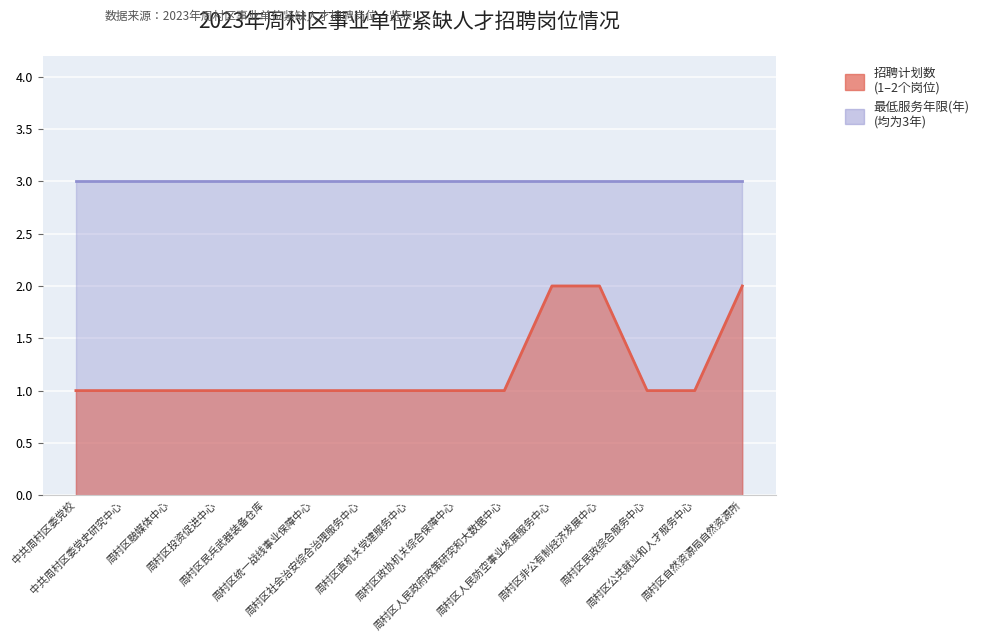

Reading left to right, extract all data points from this chart.

中共周村区委党校=1	中共周村区委党史研究中心=1	周村区融媒体中心=1	周村区投资促进中心=1	周村区民兵武器装备仓库=1	周村区统一战线事业保障中心=1	周村区社会治安综合治理服务中心=1	周村区直机关党建服务中心=1	周村区政协机关综合保障中心=1	周村区人民政府政策研究和大数据中心=1	周村区人民防空事业发展服务中心=2	周村区非公有制经济发展中心=2	周村区民政综合服务中心=1	周村区公共就业和人才服务中心=1	周村区自然资源局自然资源所=2